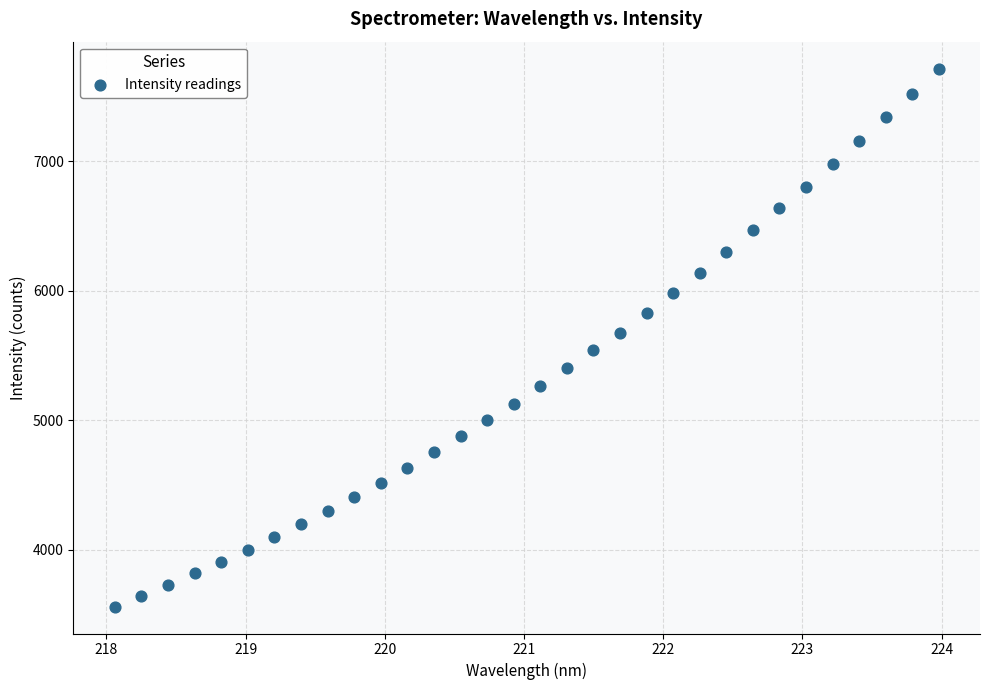

What is the range of X values (max minus min)?

5.9